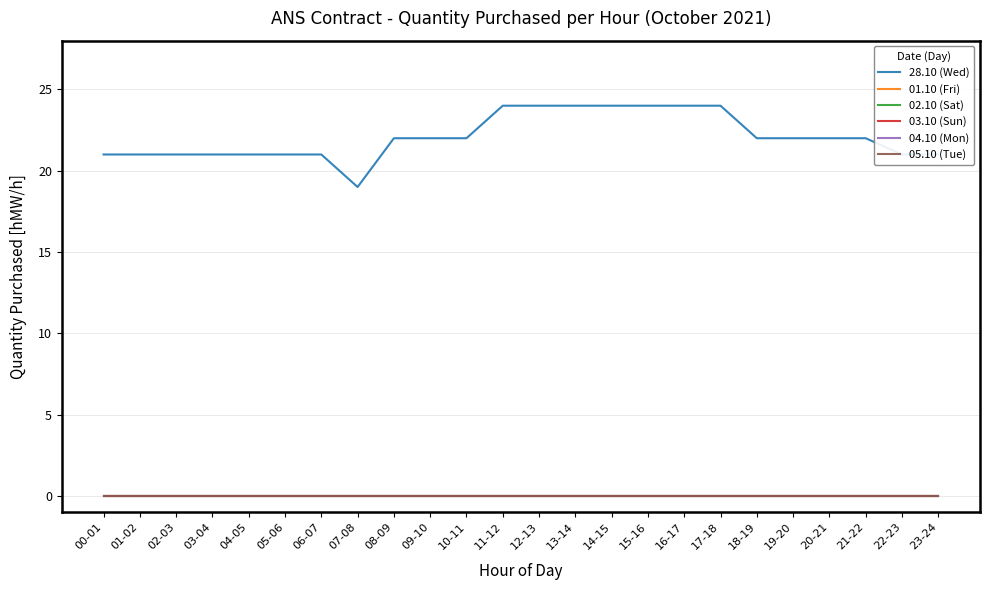

How many lines are shown in the chart?

6